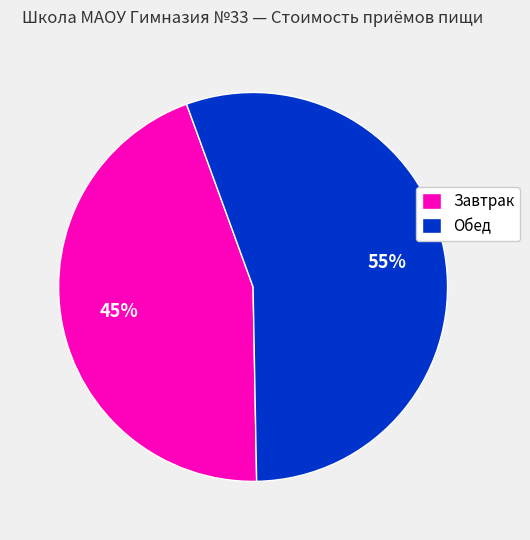

Which slice is the smallest?

Завтрак